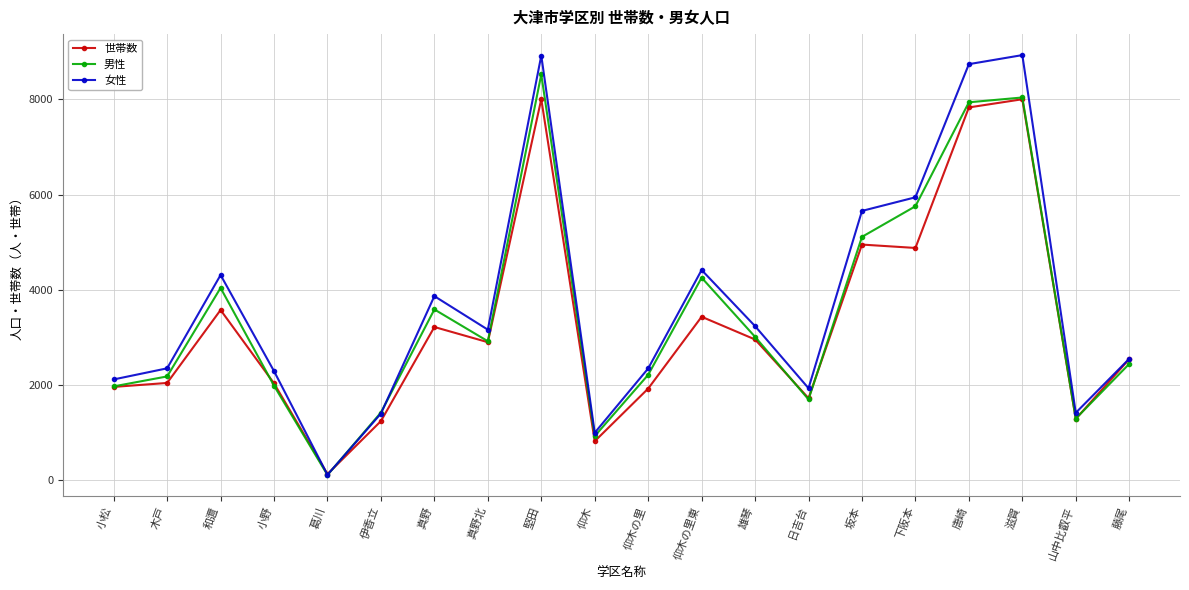

Does the chart display data point markers on the line(s)?

Yes